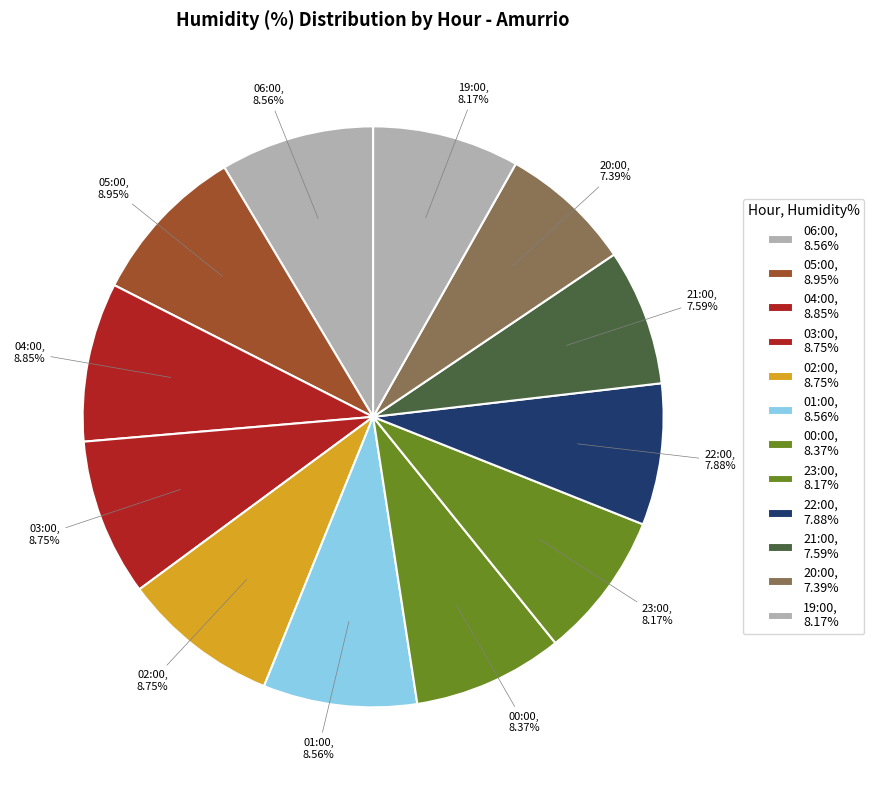

Combined, do 01:00 and 23:00 account for over 50%?

No